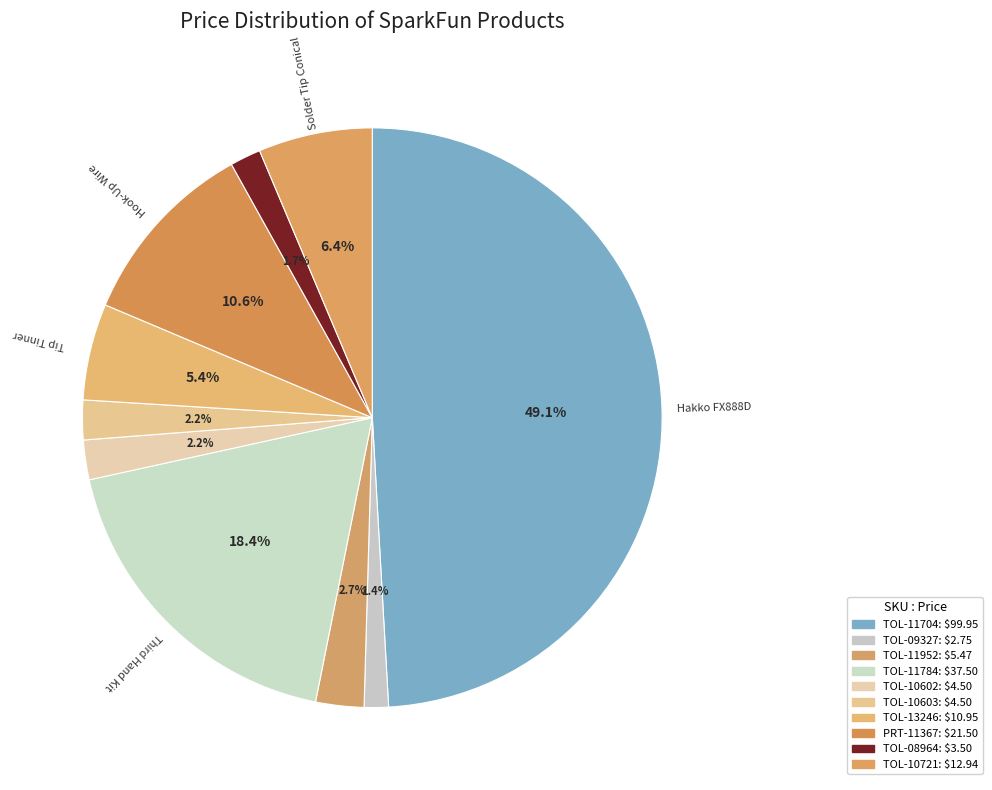

Does any single category account for the majority?

No